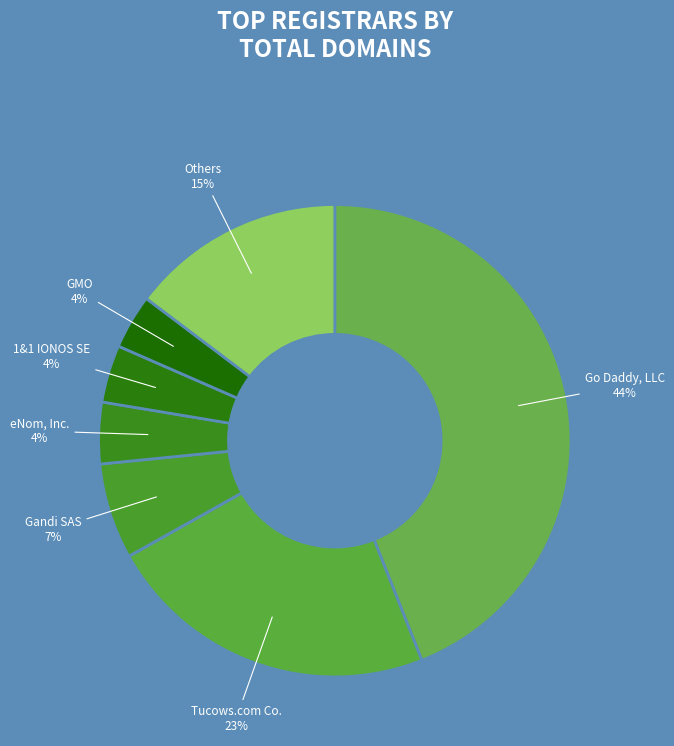

Is GMO the majority of the pie?

No